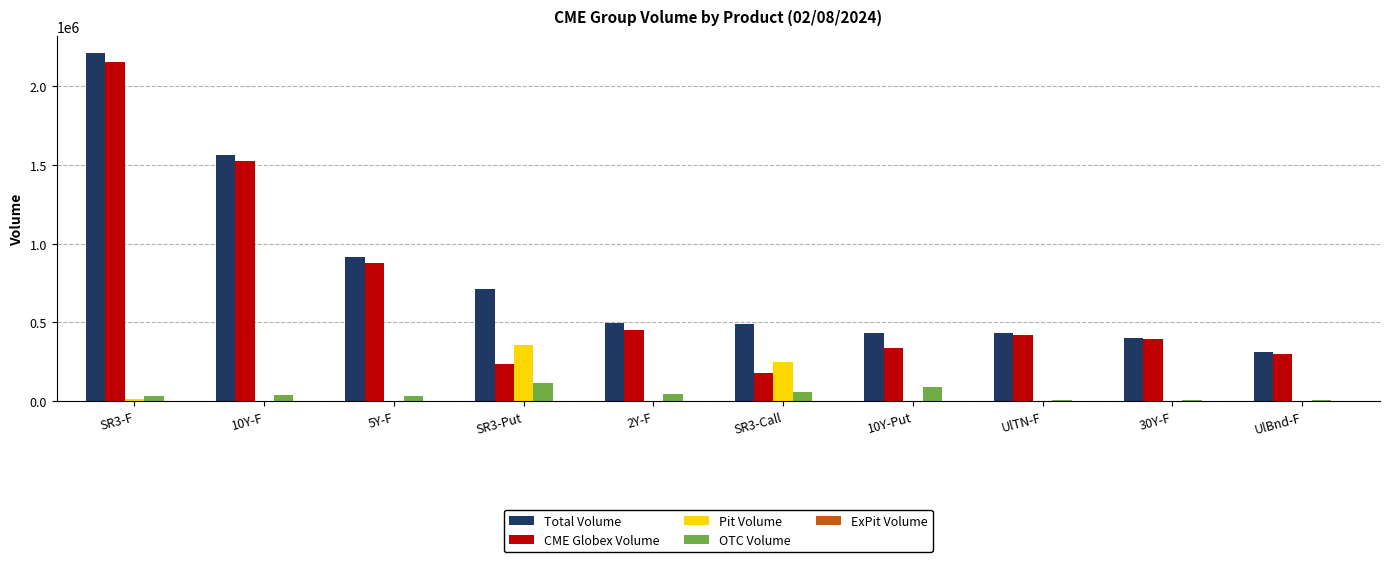

Read the CME Globex Volume value at SR3-Call.

180451